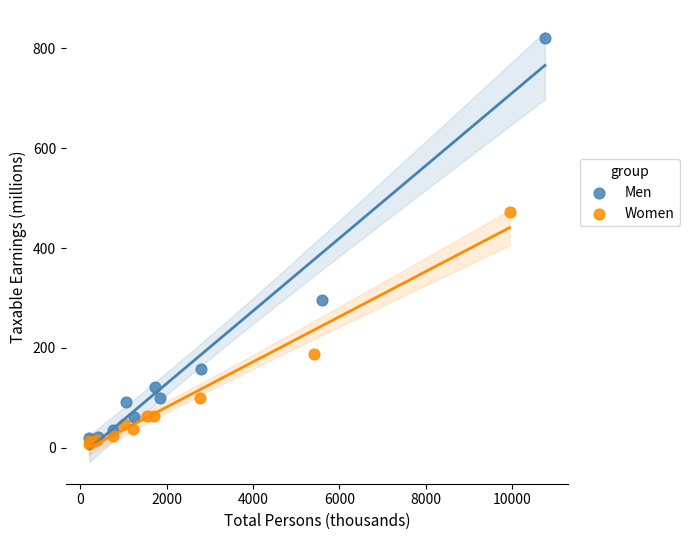

Which series contains the highest Y value?

Men